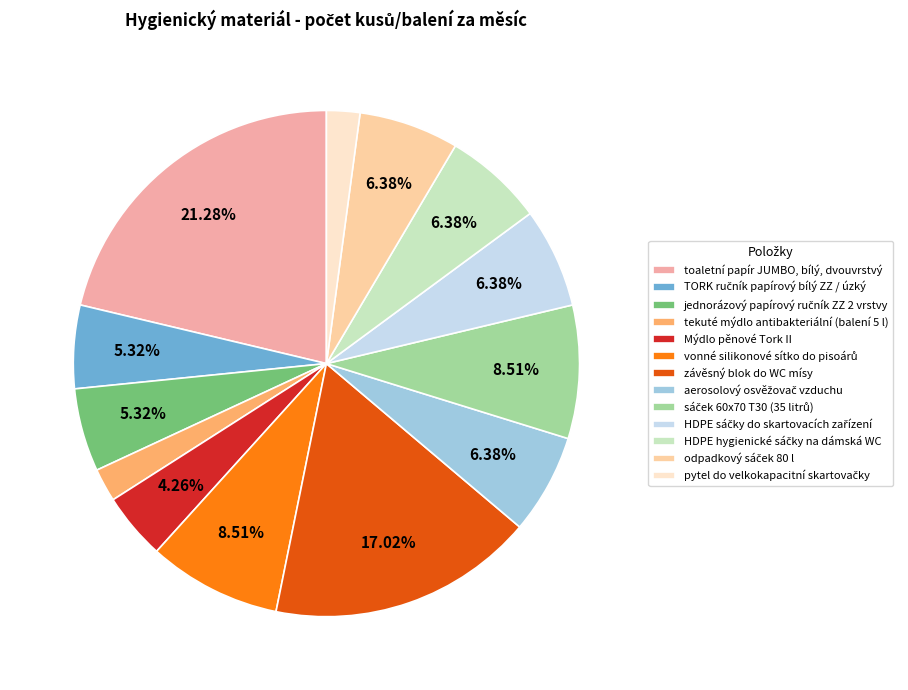

Which category has the biggest portion of the pie?

toaletní papír JUMBO, bílý, dvouvrstvý